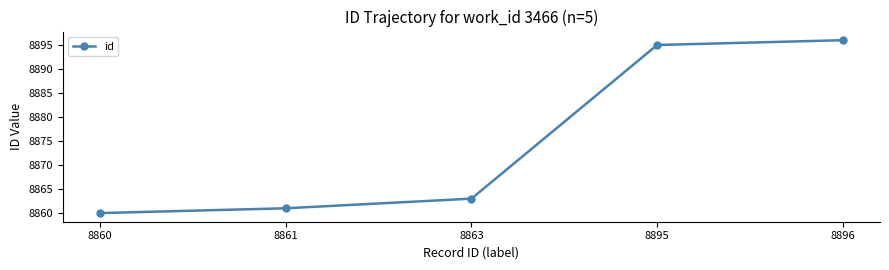

Reading right to left, what are all the values shown in this chart?

8896=8896	8895=8895	8863=8863	8861=8861	8860=8860